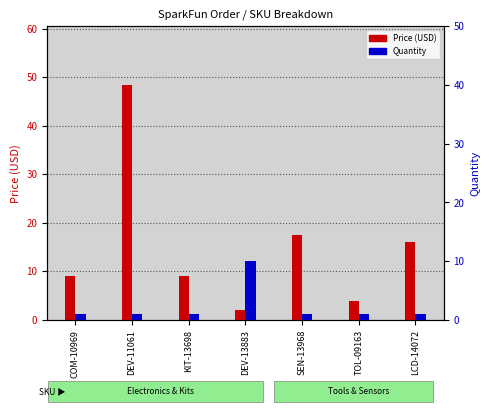

How many series are shown in this chart?

2